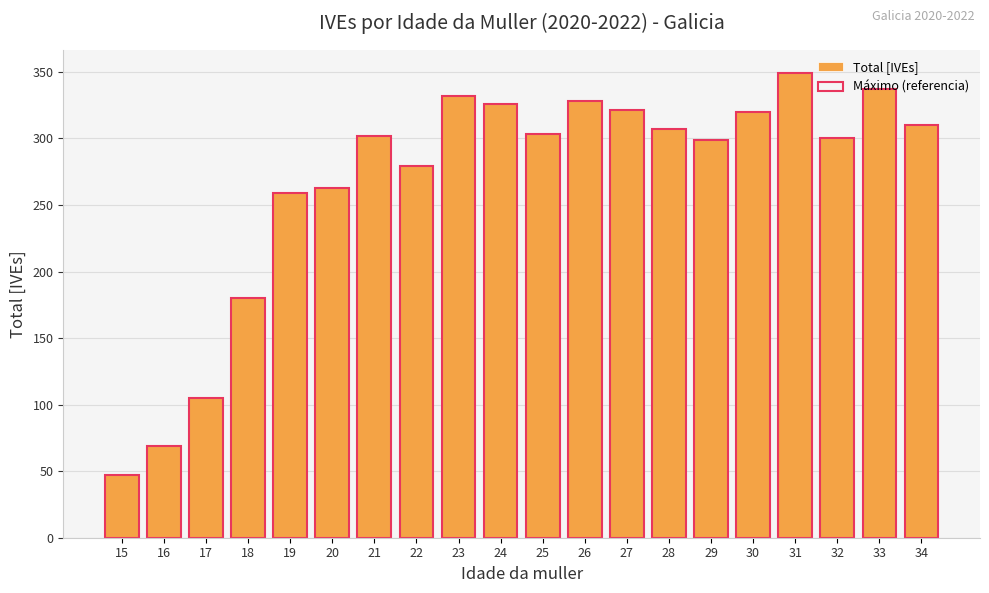

What is the difference between the second highest and second lowest values in the Total [IVEs] series?

268